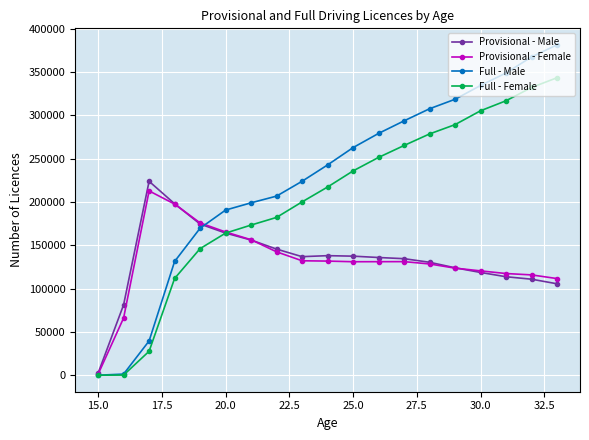

True or false: Full - Female has more than 0 interior local peaks.

False